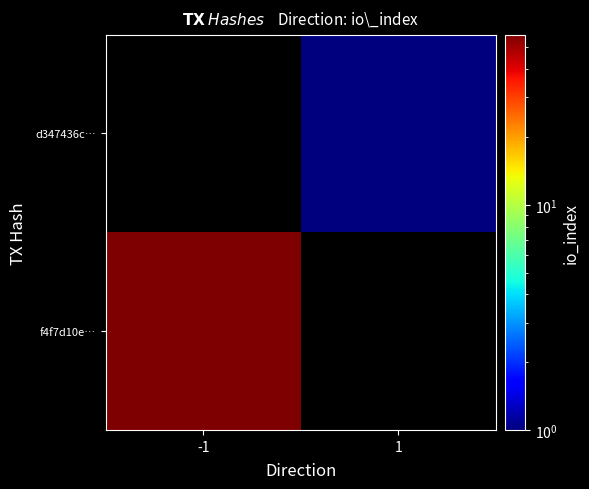

What is the difference between the highest and lowest values at 1?

1